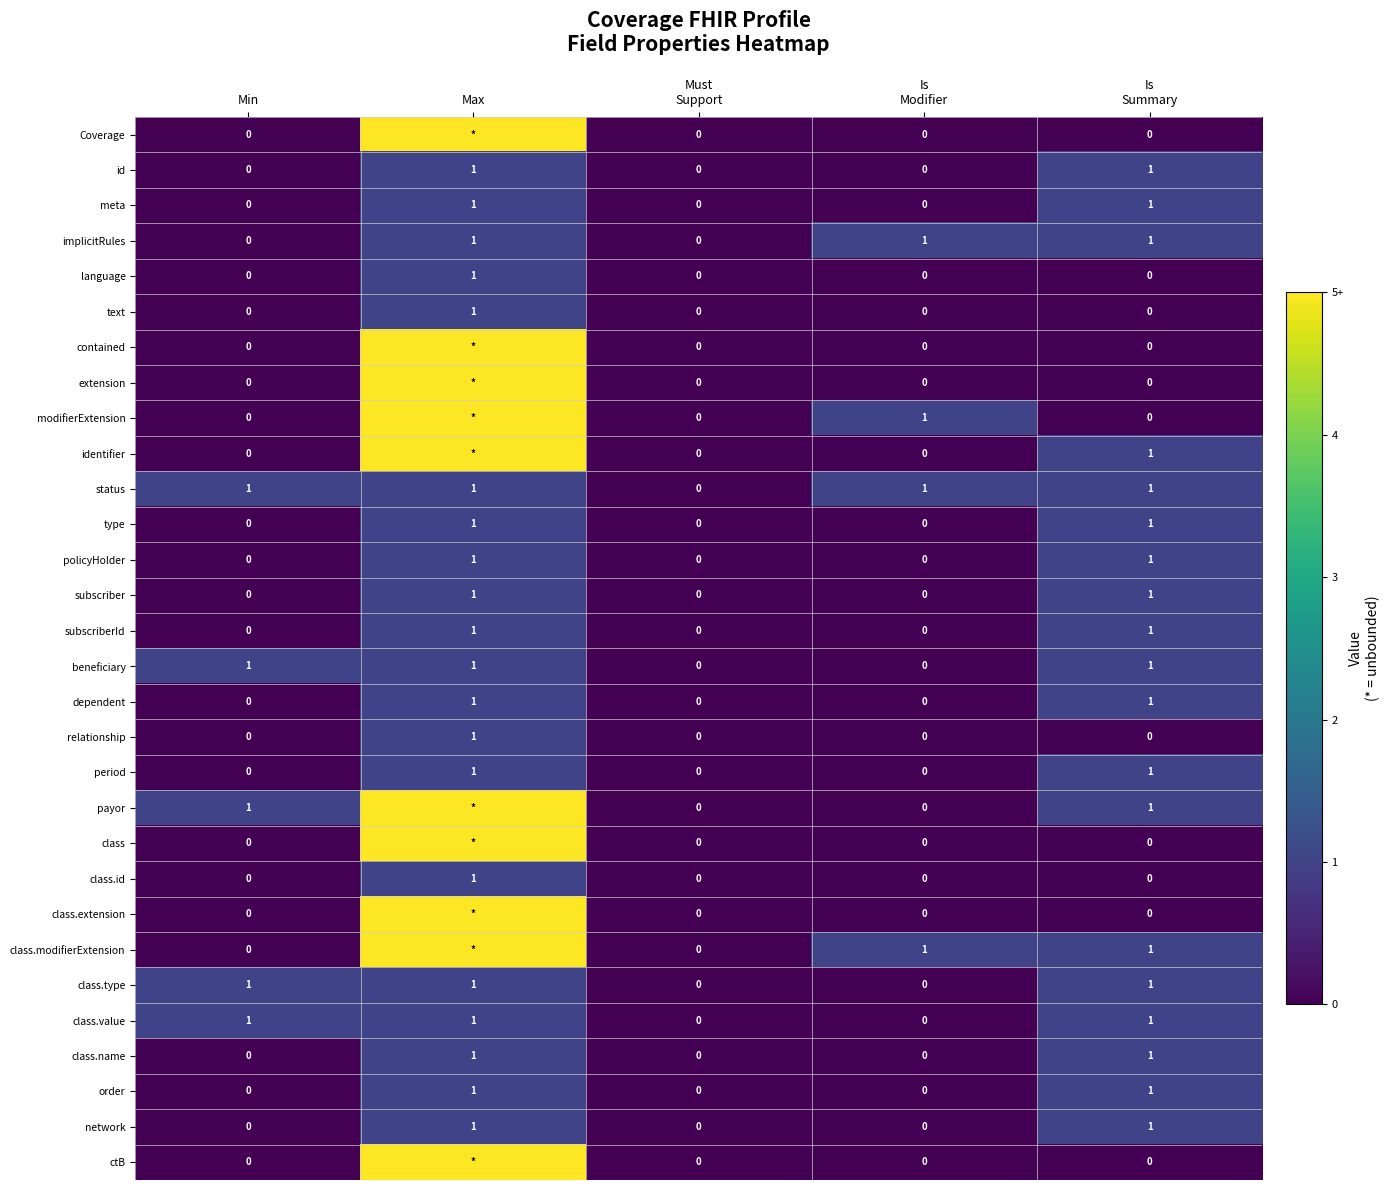

True or false: class.type has a value of 2 at Min.

False